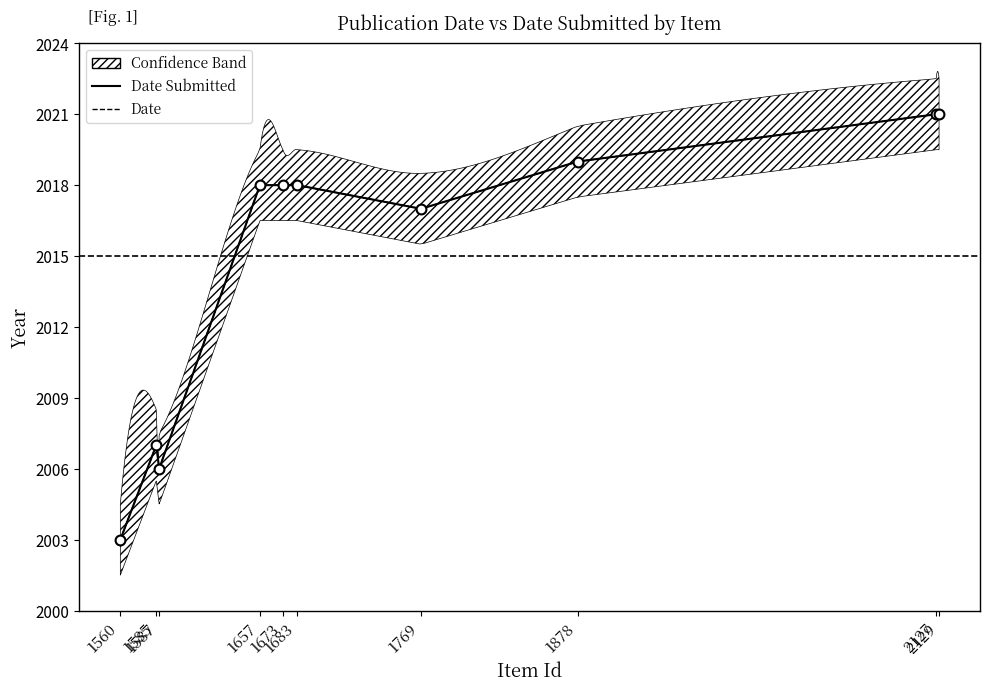

What is the total value across all series at 1878?

4038